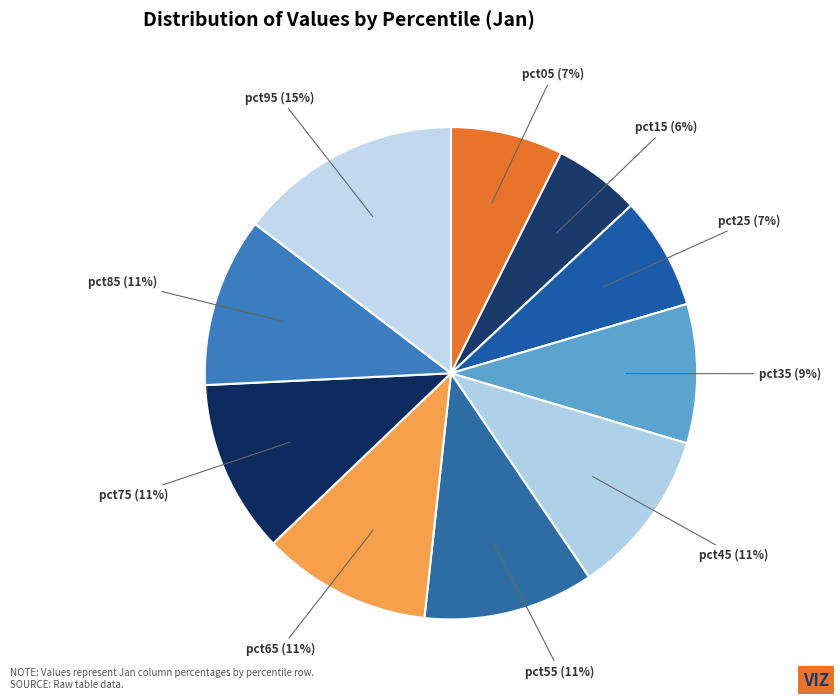

To the nearest percent, what is the difference between the largest and smallest slice percentages?

9%